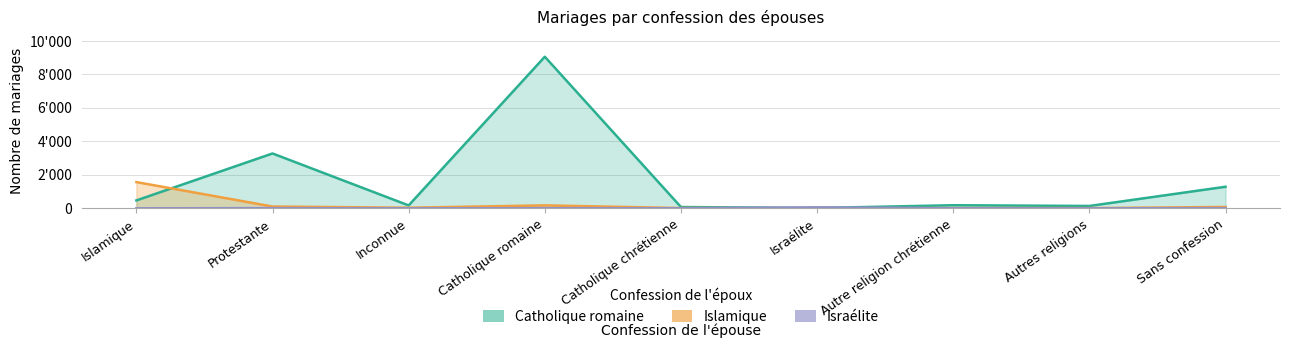

Which series has the widest spread of values?

Catholique romaine